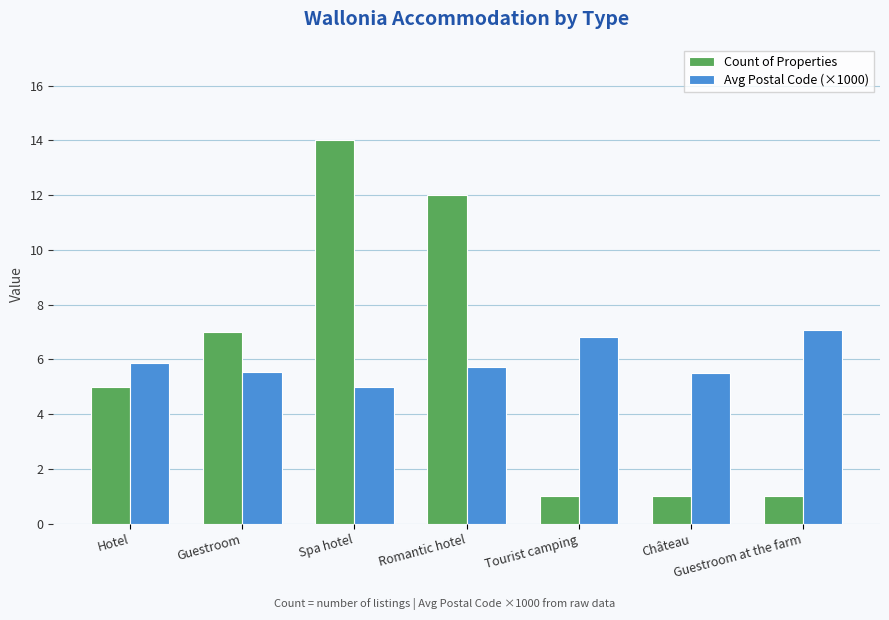

How many bars are there in total?

14